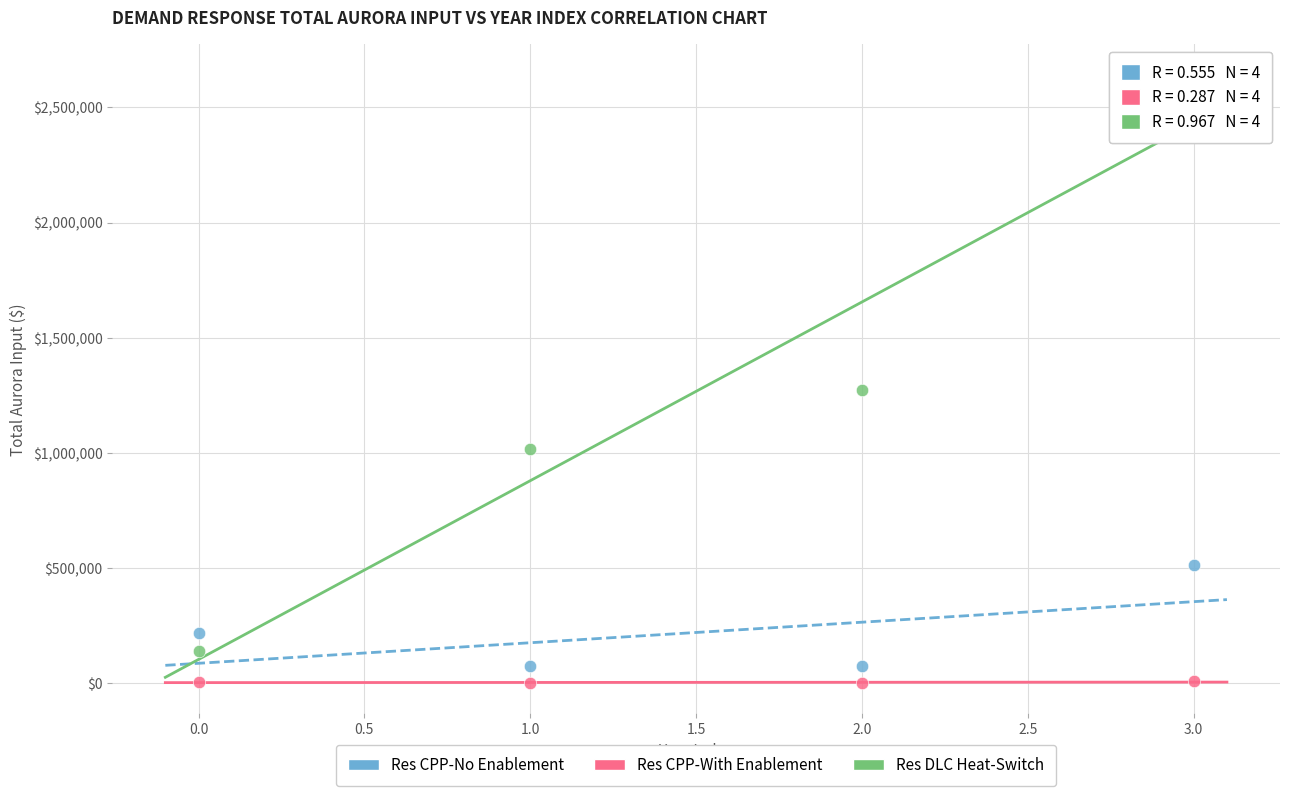

Which series reaches the minimum Y coordinate?

Res CPP-With Enablement